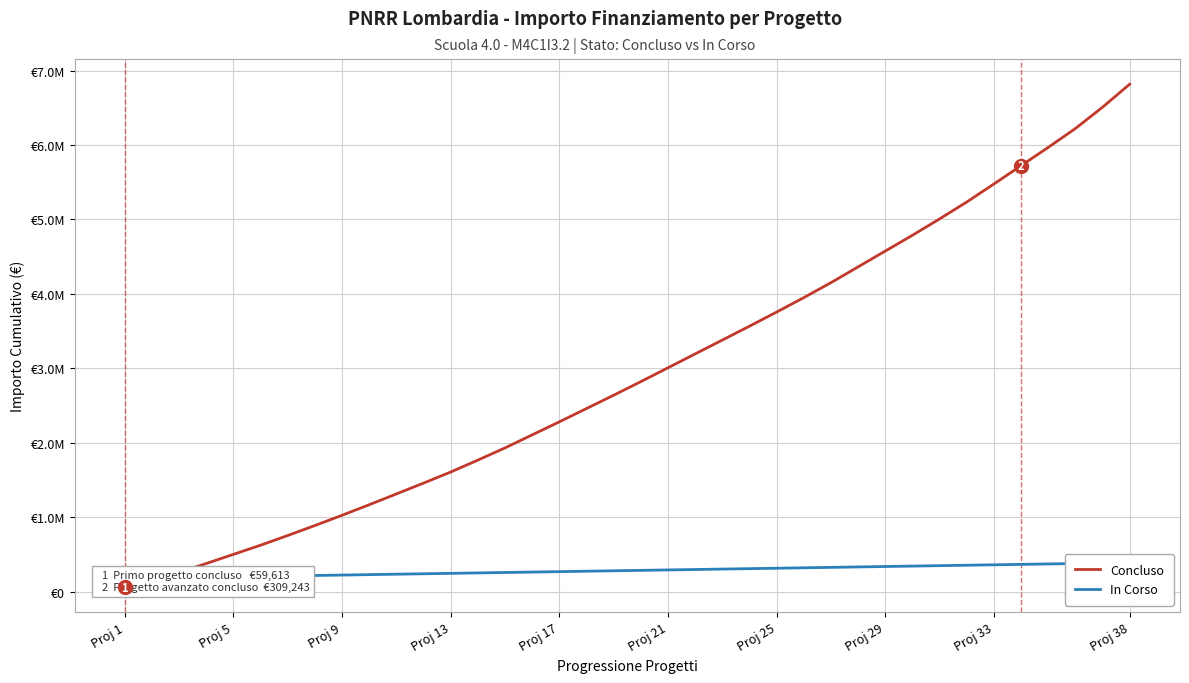

Is it true that Concluso equals 2280198.9 at Proj 17?

True